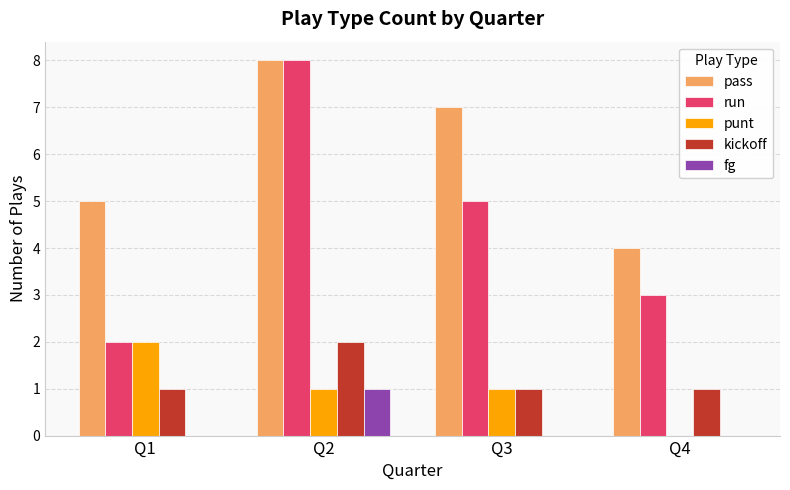

What is the average value of the punt series?

1